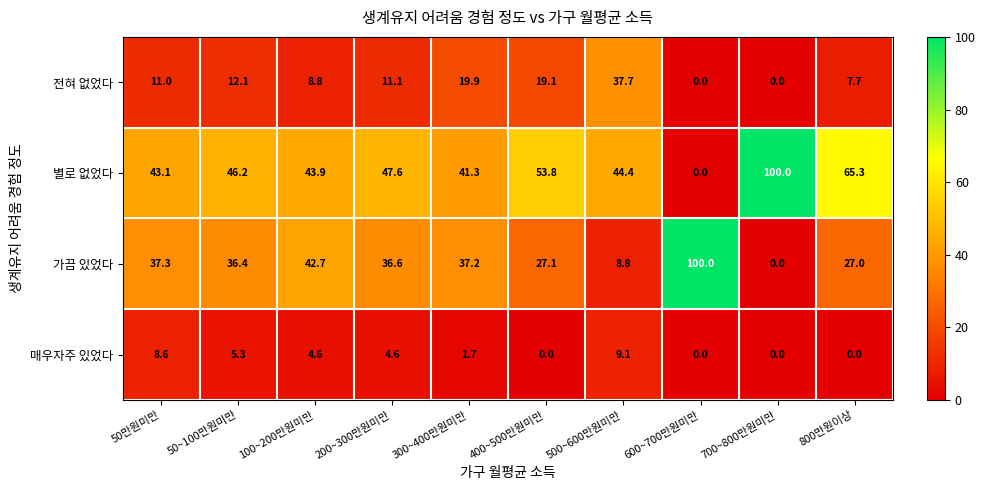

How many values in 별로 없었다 are above zero?

9